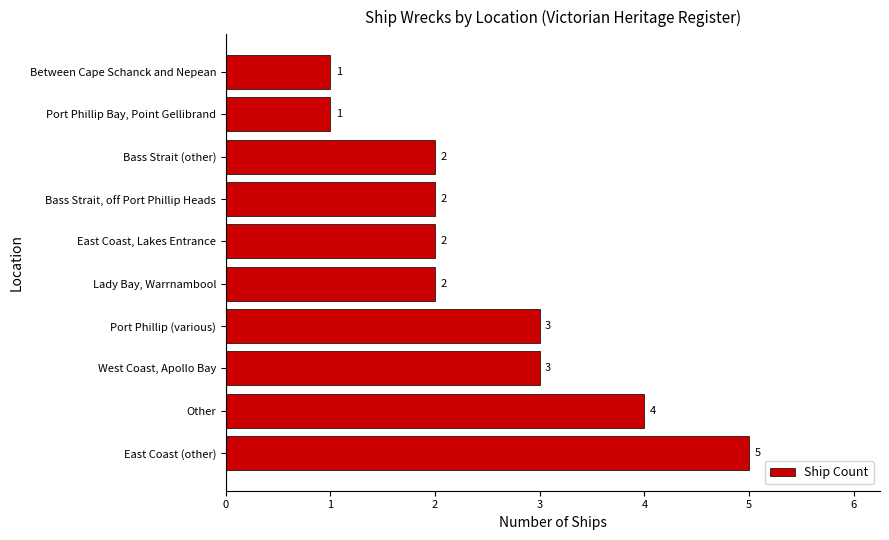

What is the smallest value displayed?

1